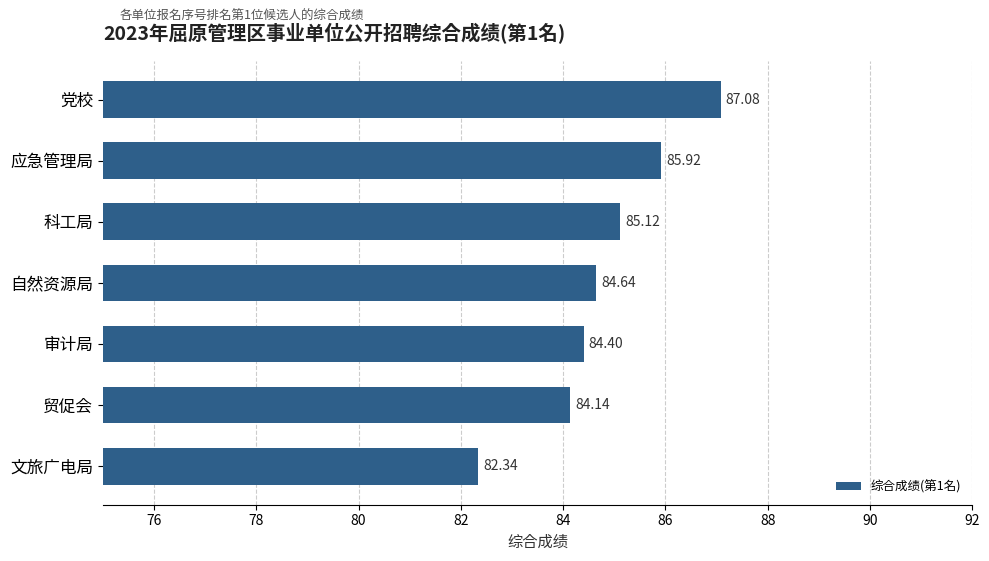

Which label corresponds to the largest value in the chart?

党校